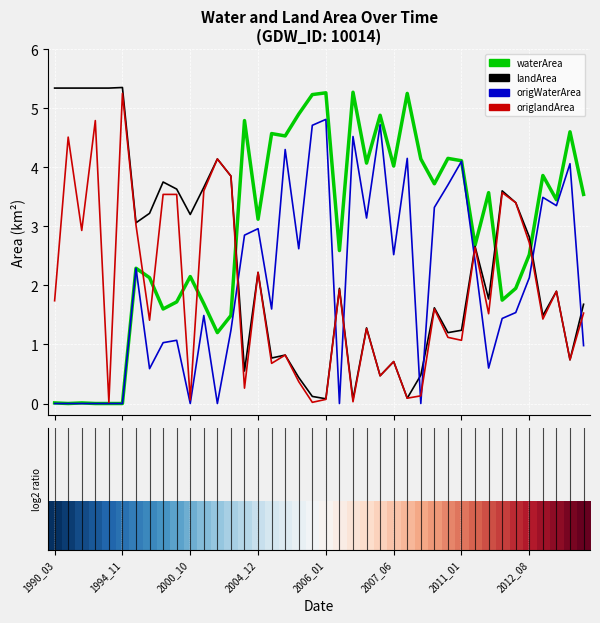

Which series has the largest total across all categories?

waterArea